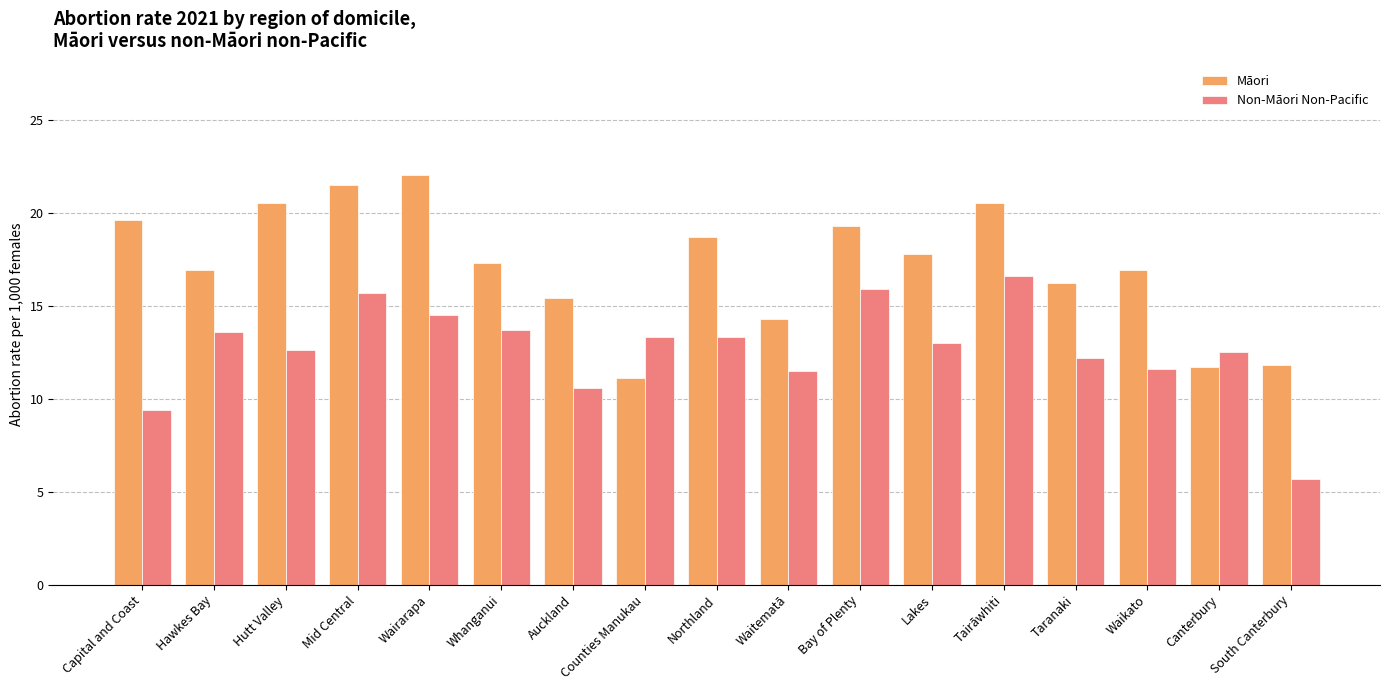

What is the spread (max minus min) of values at Hutt Valley?

7.9